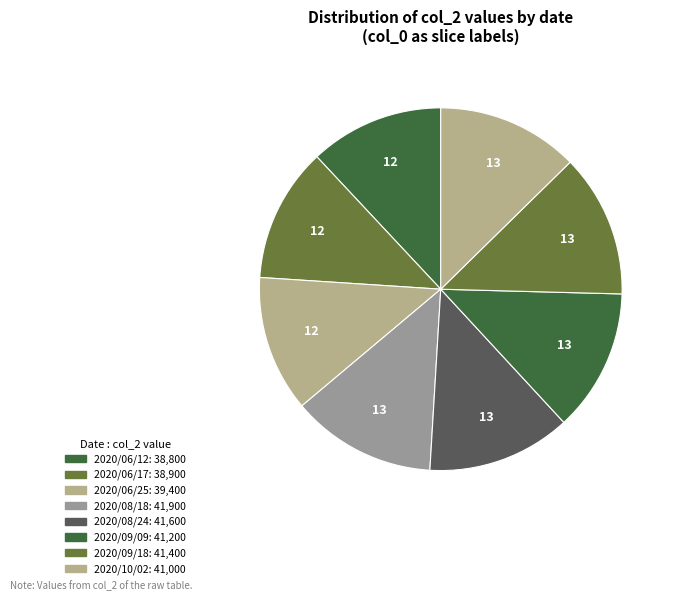

Count the number of slices in the pie.

8